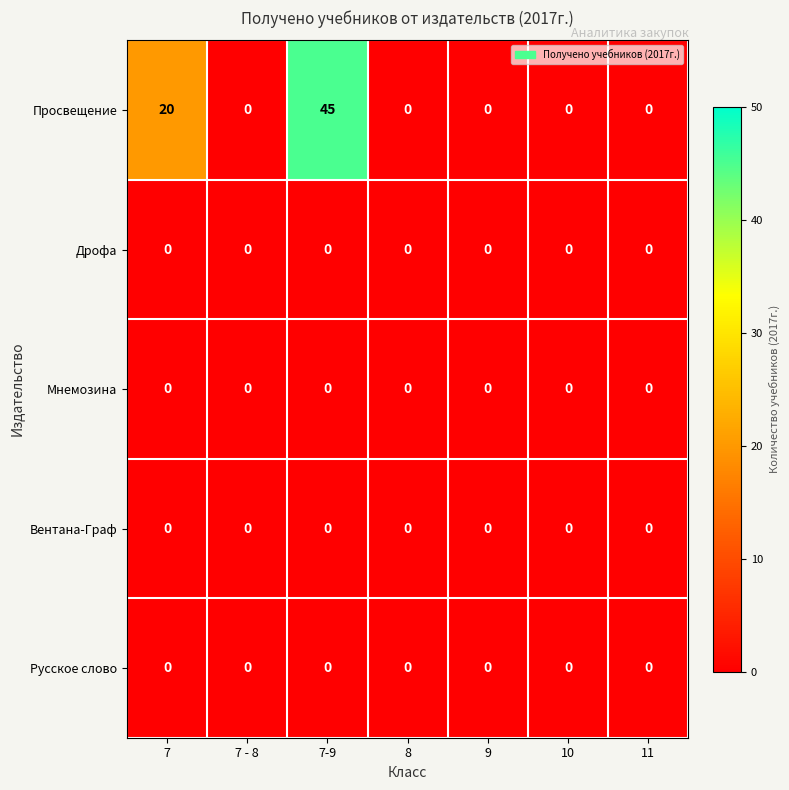

How many distinct data groups are displayed?

5